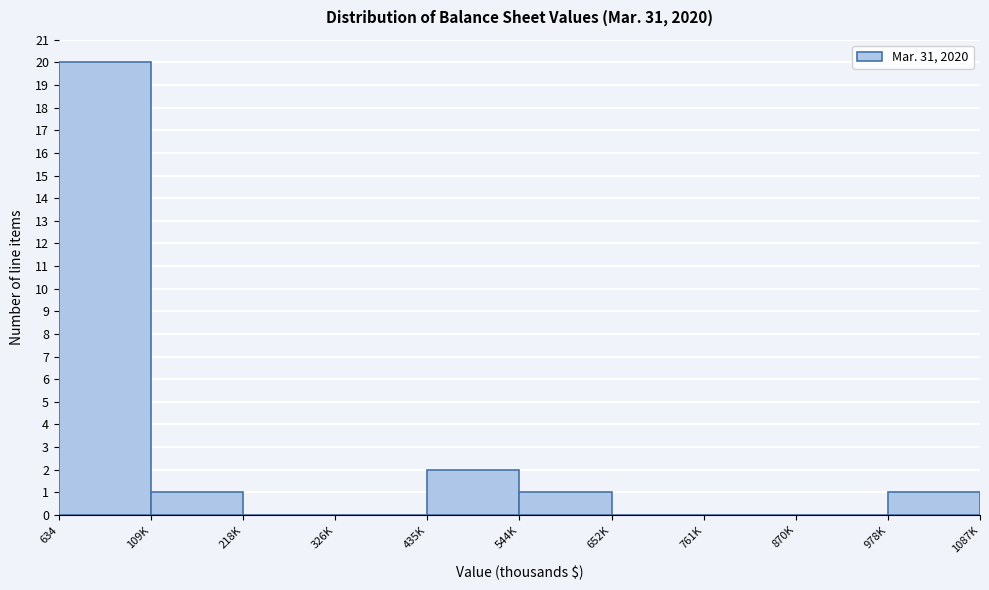

Reading left to right, extract all data points from this chart.

634=20	109K=1	218K=0	326K=0	435K=2	544K=1	652K=0	761K=0	870K=0	978K=1